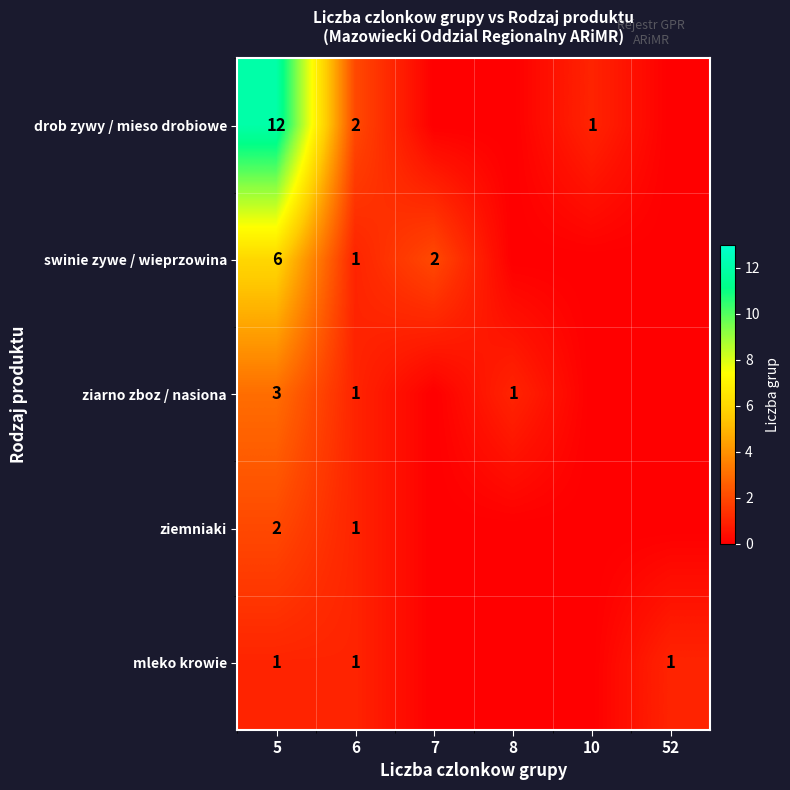

At how many categories does at least one series exceed 4?

1